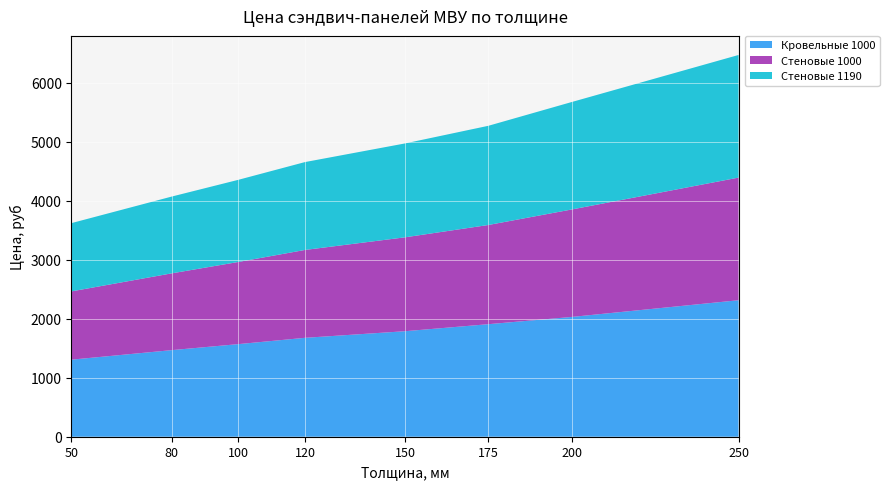

Reading right to left, what are all the values shown in this chart?

Кровельные 1000: 2313	2030	1907	1788	1676	1569	1467	1306
Стеновые 1000: 2078	1821	1681	1591	1489	1392	1301	1157
Стеновые 1190: 2078	1821	1681	1591	1489	1392	1301	1157